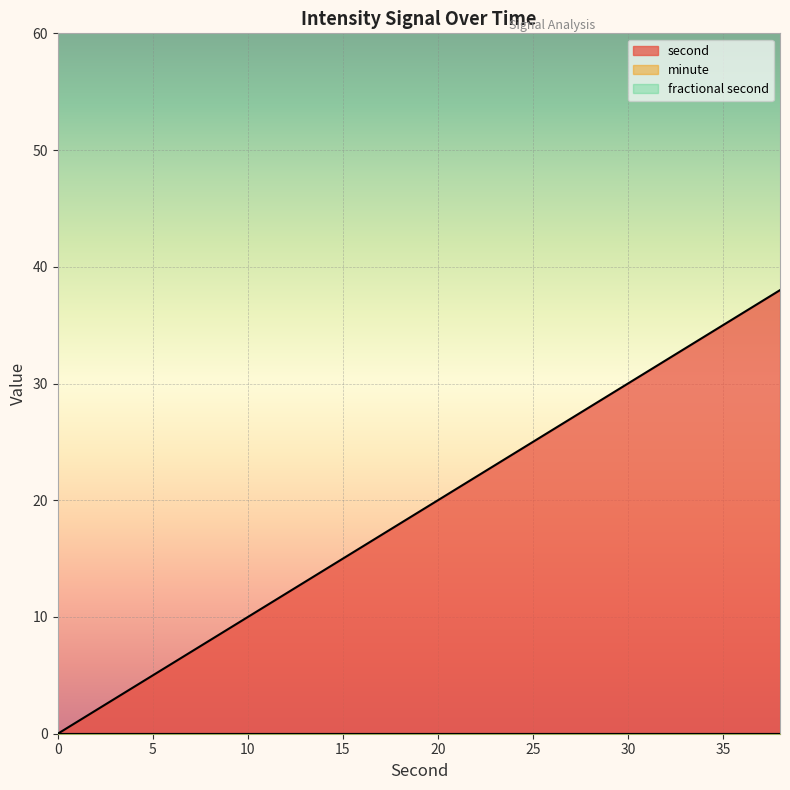

At how many categories does at least one series exceed 35?

2